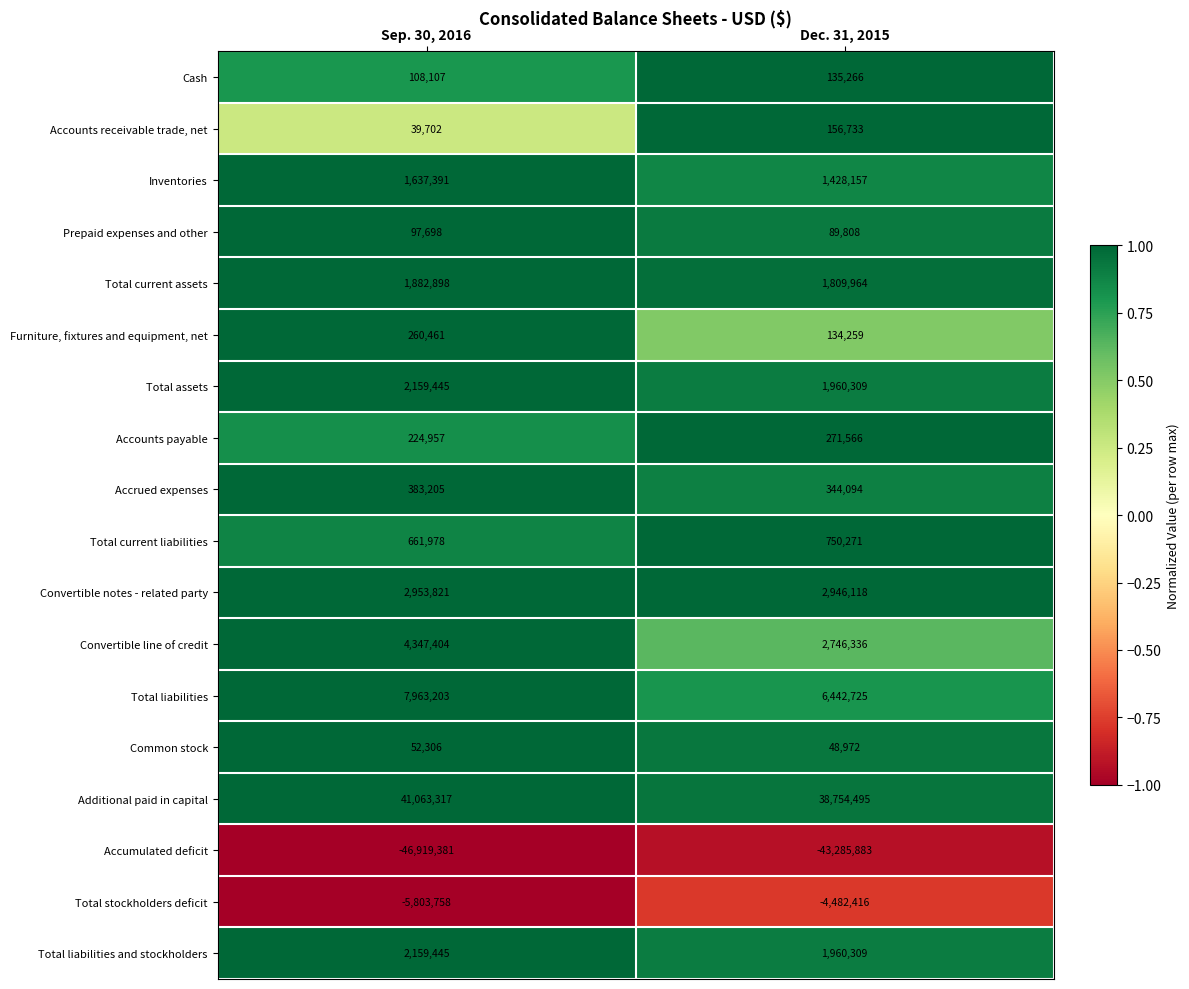

What is the total value across all series at Dec. 31, 2015?

12211083